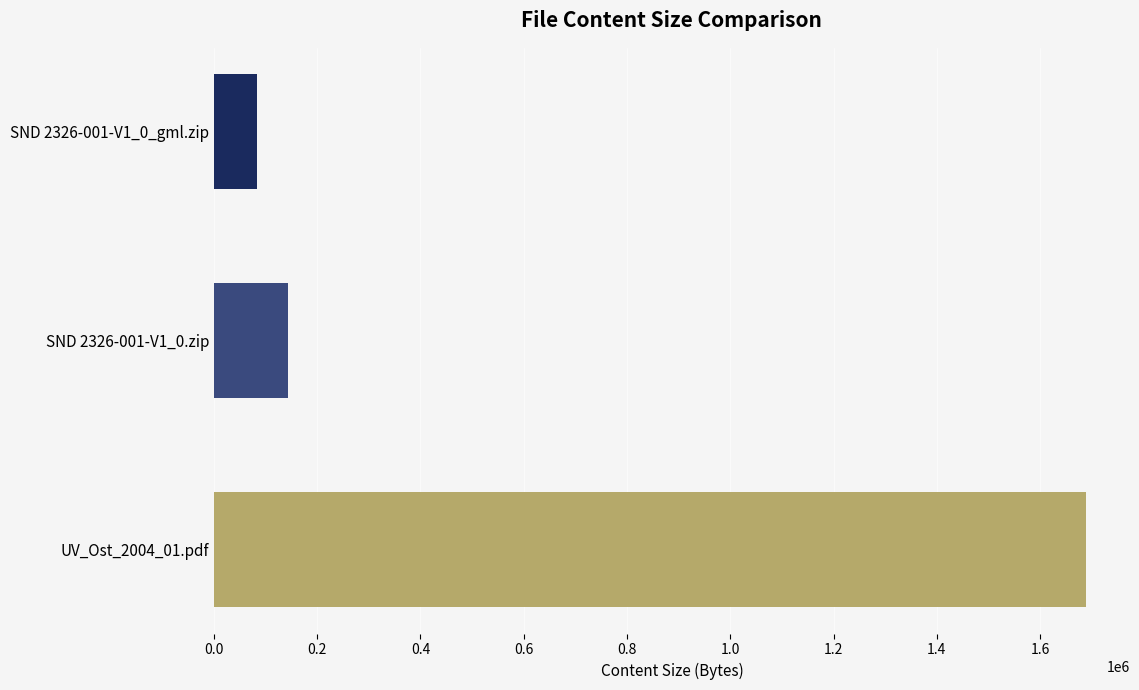

Reading top to bottom, transcribe all the data shown in this chart.

SND 2326-001-V1_0_gml.zip=84500	SND 2326-001-V1_0.zip=143509	UV_Ost_2004_01.pdf=1689657